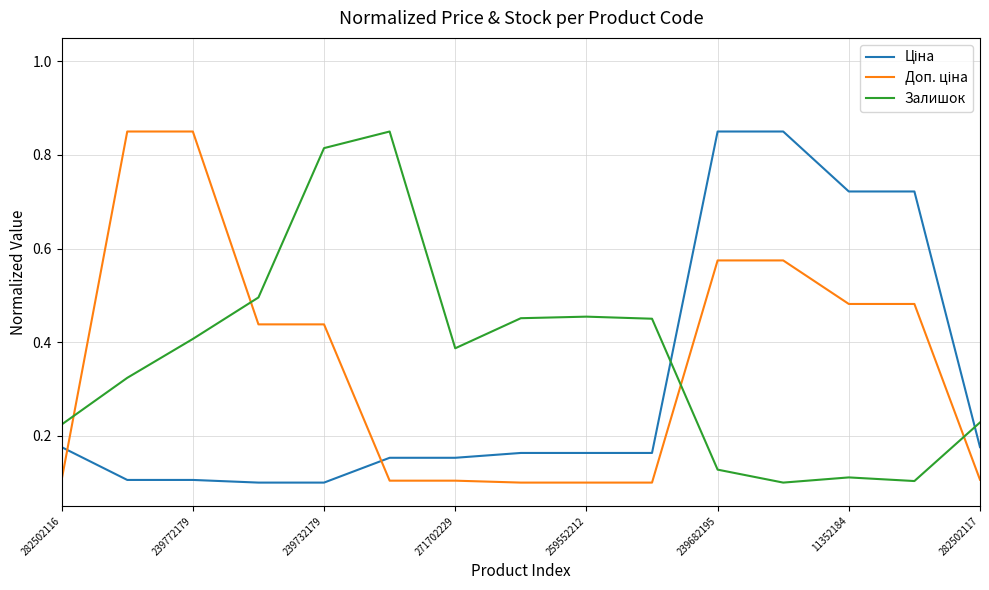

What is the highest value of the Залишок series?

0.8